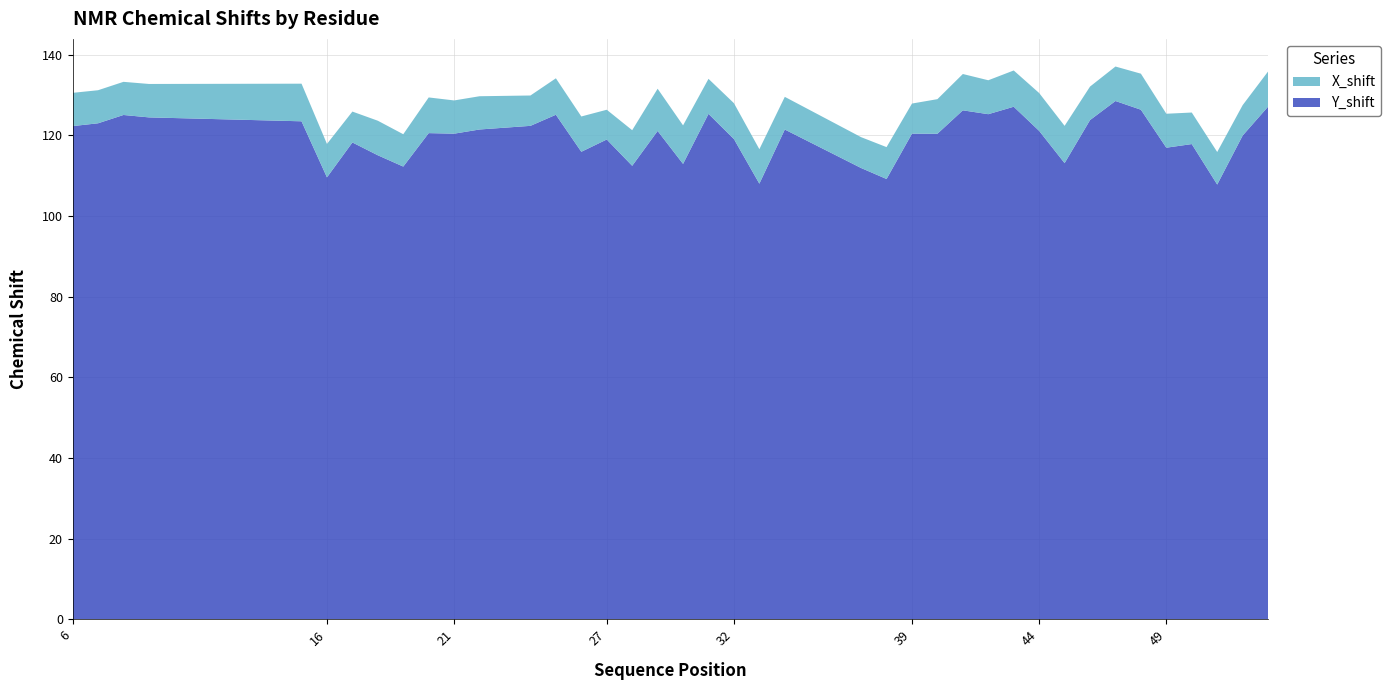

Reading right to left, extract all data points from this chart.

Y_shift: 53=127.1	52=120.0	51=107.8	50=117.8	49=116.9	48=126.4	47=128.5	46=123.8	45=113.1	44=121.1	43=127.1	42=125.3	41=126.2	40=120.4	39=120.4	38=109.2	37=111.9	34=121.5	33=108.0	32=119.1	31=125.3	30=112.9	29=121.1	28=112.5	27=119.0	26=115.9	25=125.1	24=122.4	22=121.5	21=120.4	20=120.6	19=112.3	18=115.1	17=118.2	16=109.6	15=123.5	9=124.5	8=125.1	7=123.0	6=122.3
X_shift: 53=8.7	52=7.5	51=8.1	50=7.8	49=8.4	48=8.9	47=8.6	46=8.3	45=9.2	44=9.4	43=9.0	42=8.4	41=9.0	40=8.6	39=7.5	38=7.9	37=7.7	34=8.1	33=8.5	32=8.9	31=8.7	30=9.6	29=10.5	28=8.8	27=7.4	26=8.8	25=9.0	24=7.5	22=8.2	21=8.2	20=8.8	19=8.0	18=8.6	17=7.7	16=8.3	15=9.3	9=8.3	8=8.2	7=8.2	6=8.2